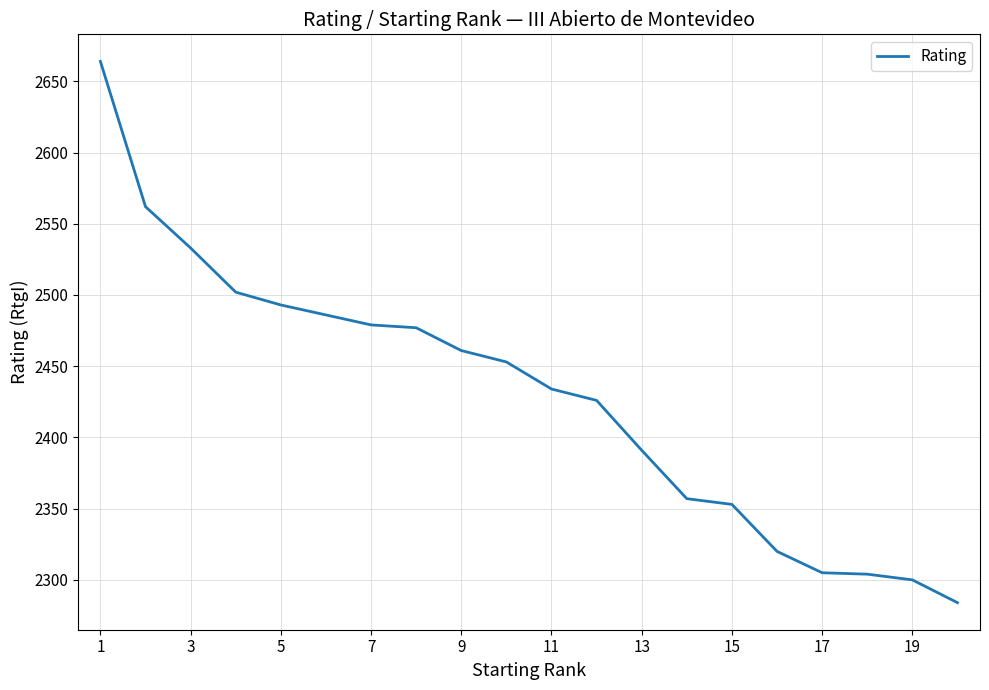

What is the smallest value displayed?

2284